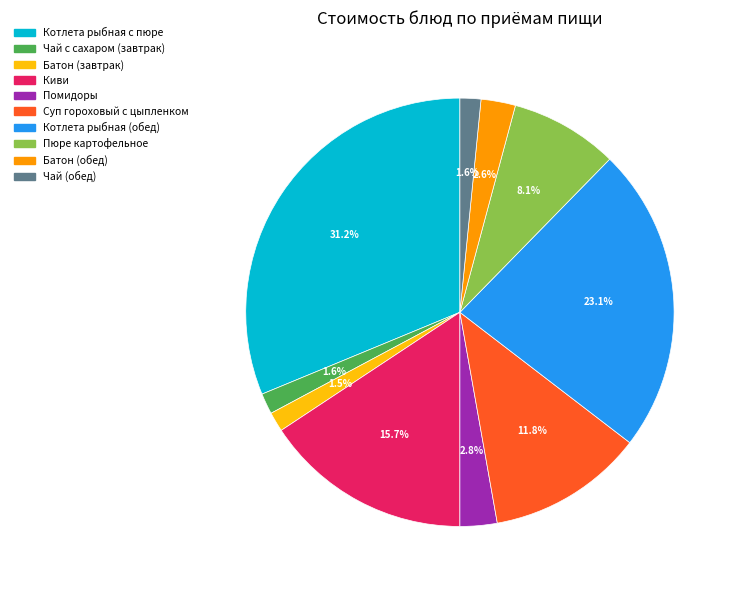

Which has a higher value, Киви or Чай с сахаром (завтрак)?

Киви